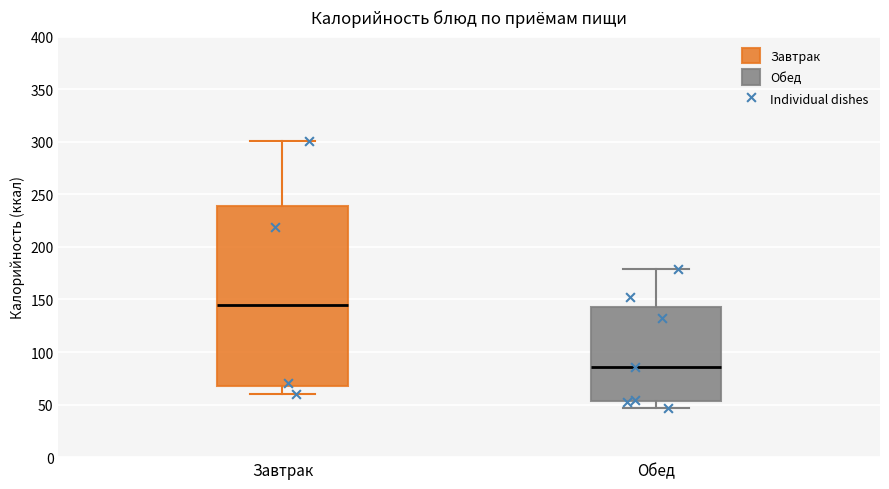

Reading left to right, transcribe this box plot: for each box, give where its median line is, the range the box spans, and where its two whiskers end, as read against the y-axis. The values are not printed on the chart, so give them approximately, as read against the axis.

Завтрак: median 145, box 70 to 240, whiskers 60 to 300
Обед: median 85, box 55 to 145, whiskers 45 to 180